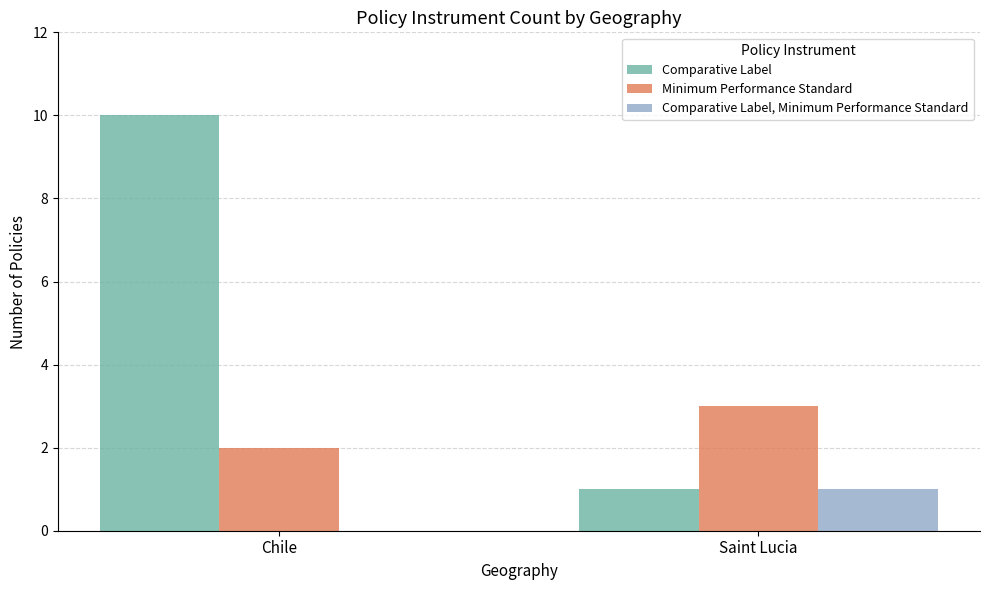

Is it true that Comparative Label equals 10 at Chile?

True